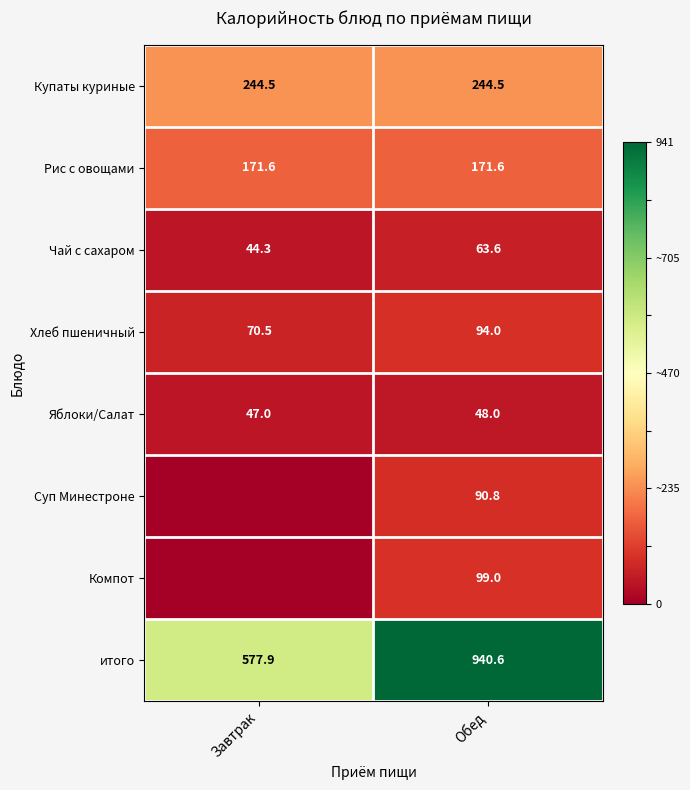

Rank the categories by Хлеб пшеничный value from lowest to highest.

Завтрак, Обед